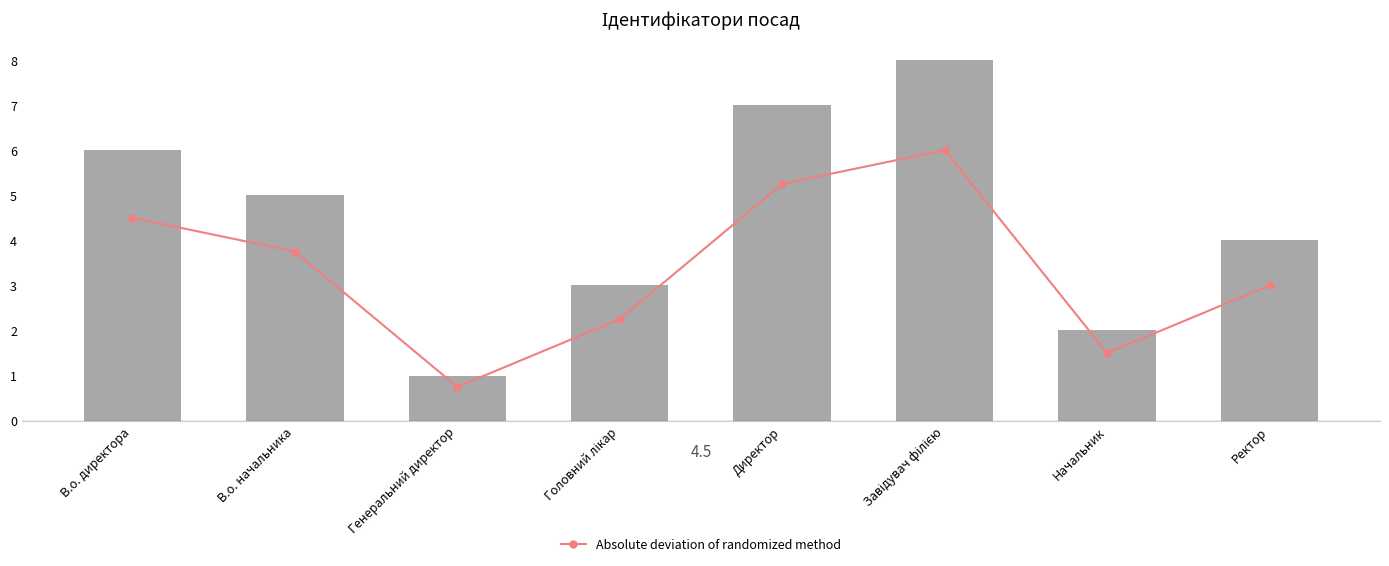

List the labels in order of Ідентифікатор value, largest first.

Завідувач філією, Директор, В.о. директора, В.о. начальника, Ректор, Головний лікар, Начальник, Генеральний директор